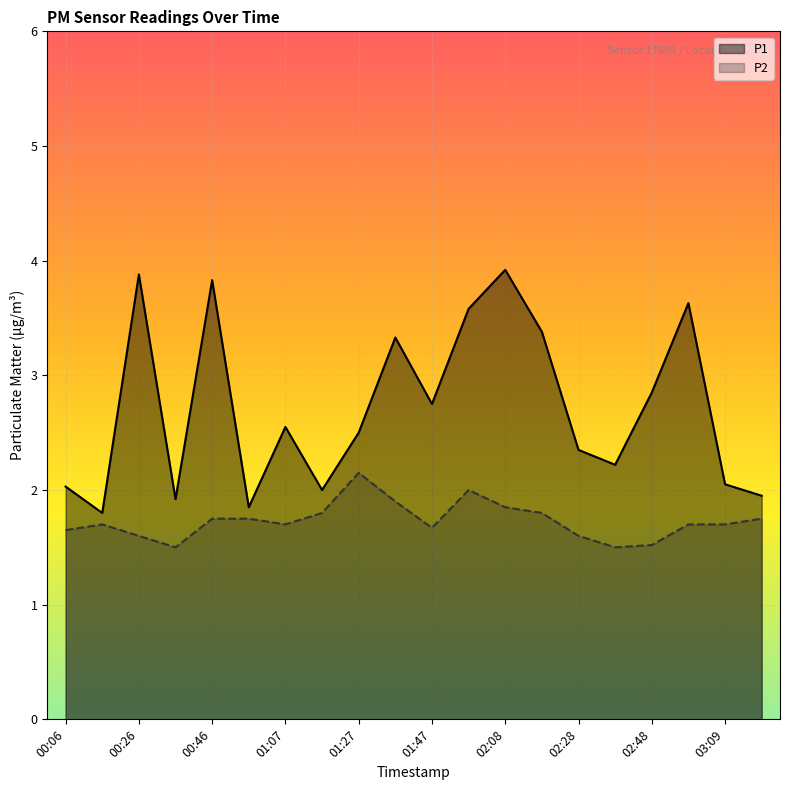

List the series in order of their peak value, highest first.

P1, P2